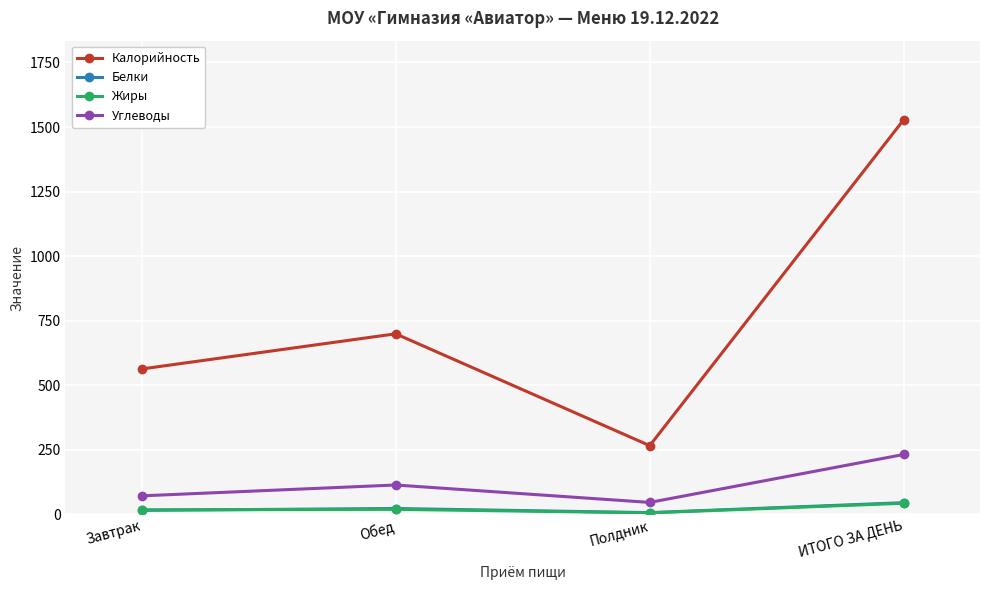

True or false: Жиры has more than 2 points higher than both neighbors.

False